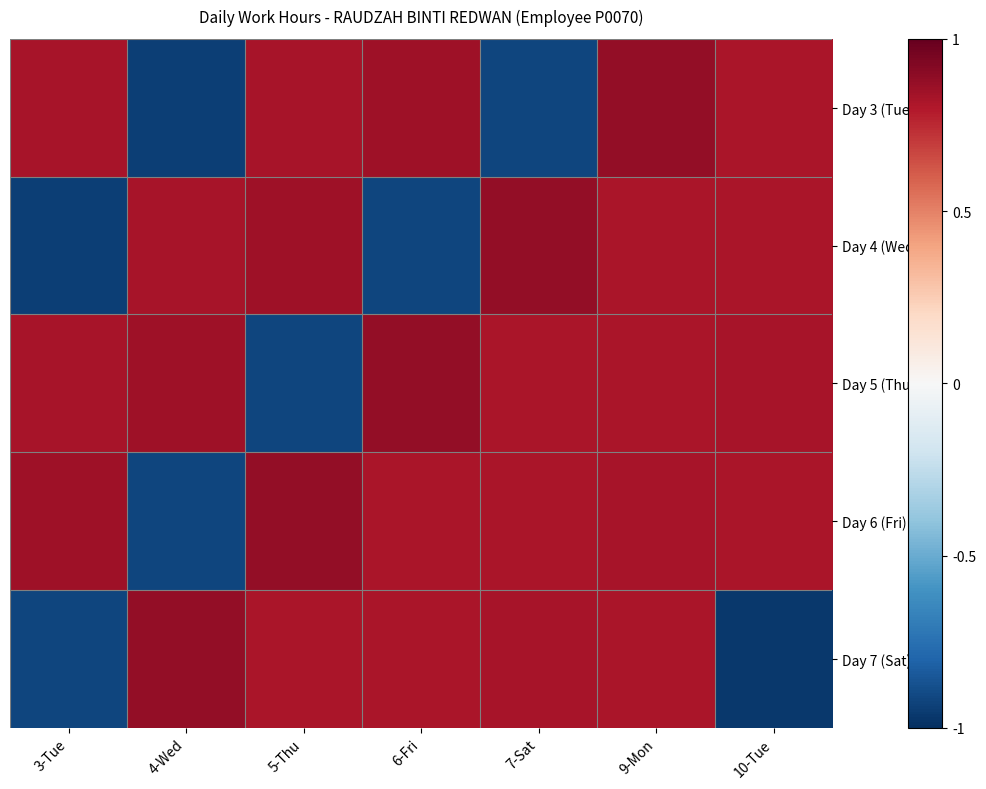

At how many categories does at least one series exceed 0?

7